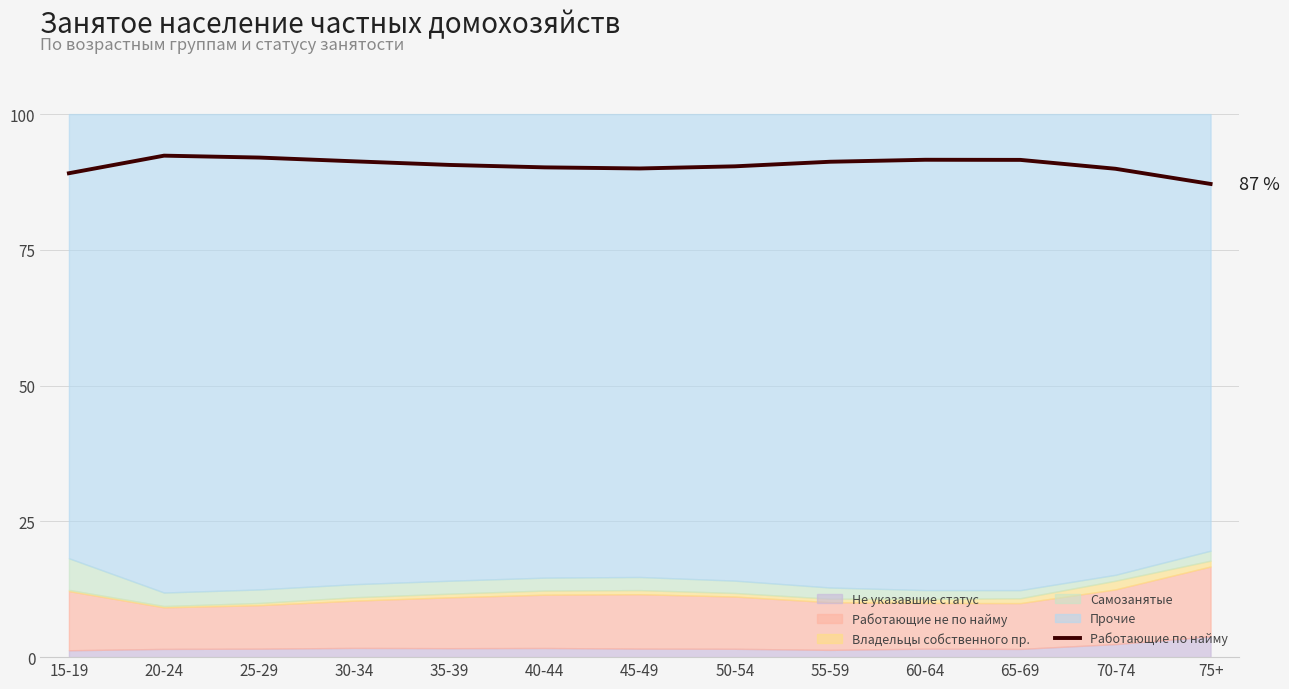

List the labels in order of value, smallest first.

75+, 15-19, 70-74, 45-49, 40-44, 50-54, 35-39, 55-59, 30-34, 65-69, 60-64, 25-29, 20-24